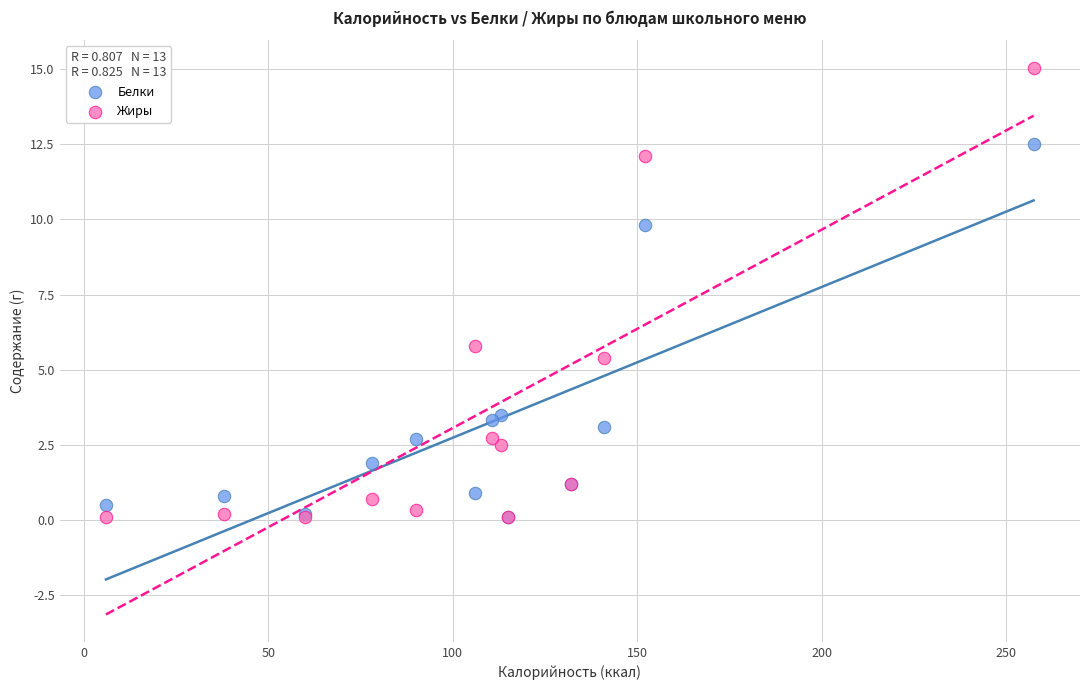

In the Жиры series, what Y value is closest to 7?

5.8